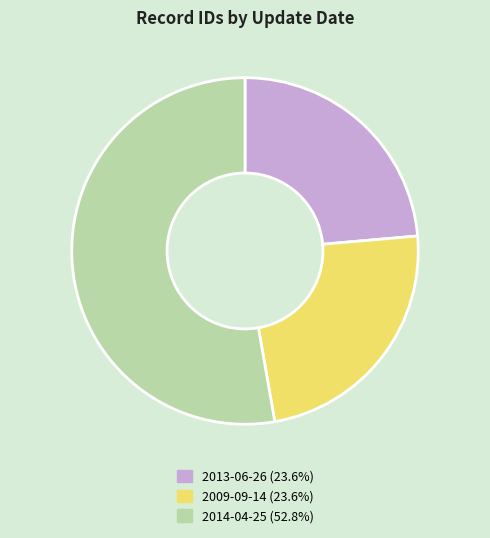

Is there any slice that represents more than half of the pie?

Yes